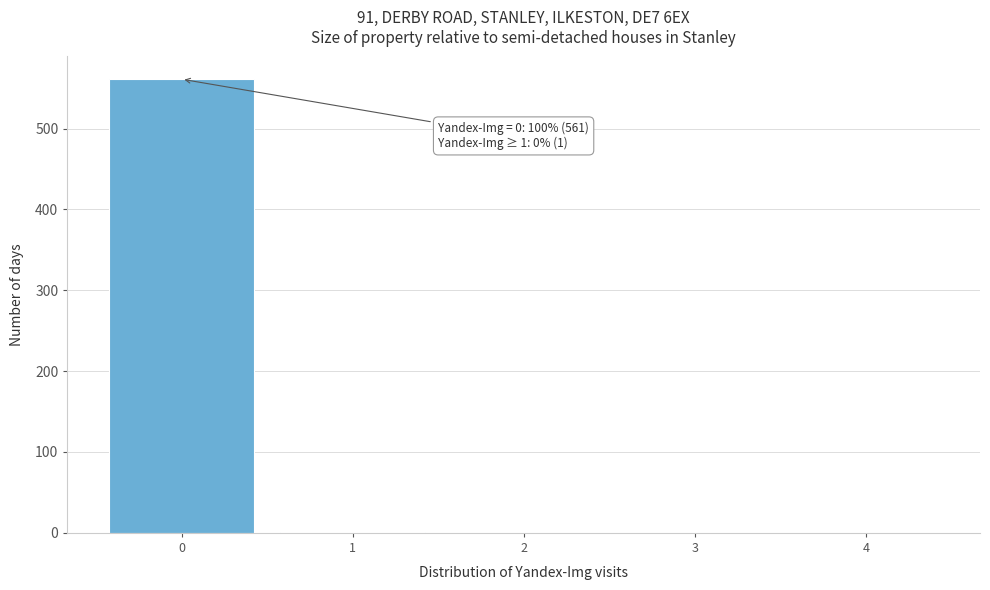

Over which range of the x-axis is the bar tallest?

-0.5 to 0.5